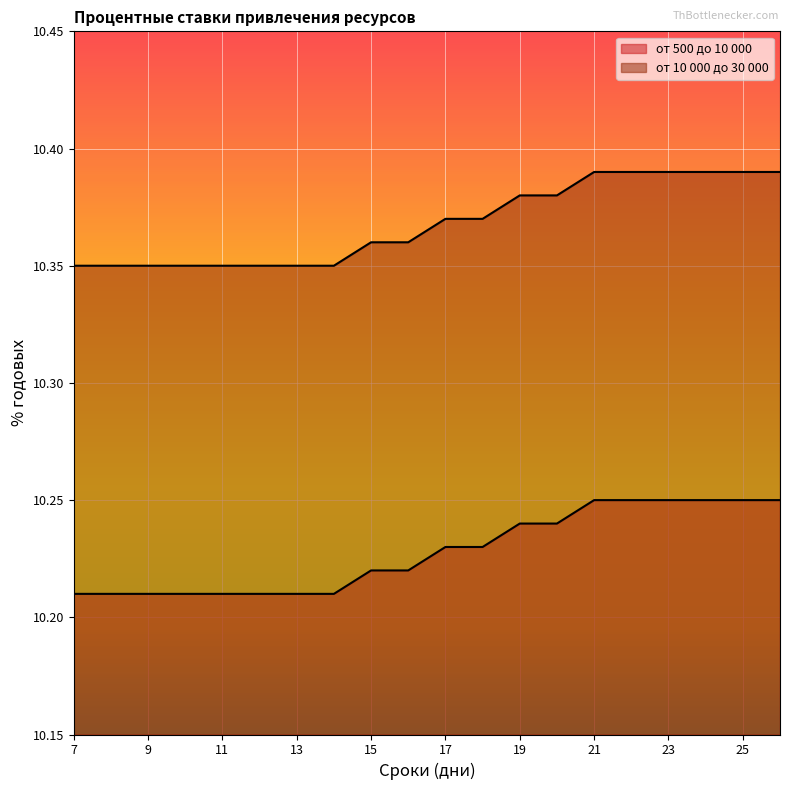

The от 10 000 до 30 000 series shows 10.2 at 26. True or false?

True